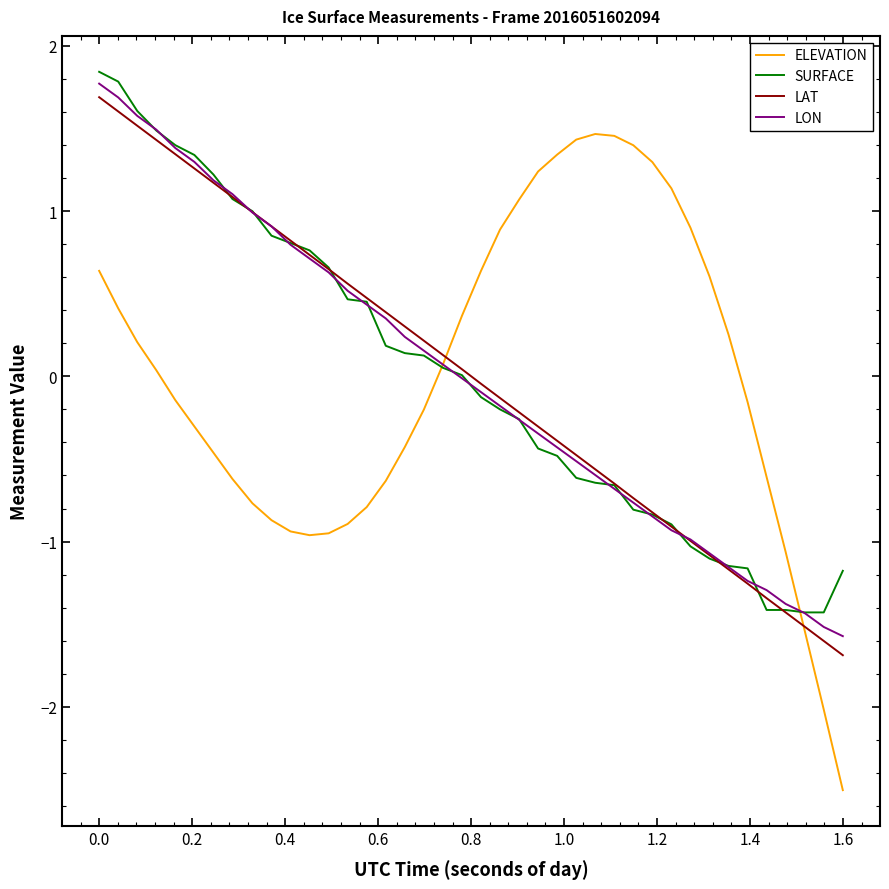

Which series has the largest range (max minus min)?

ELEVATION